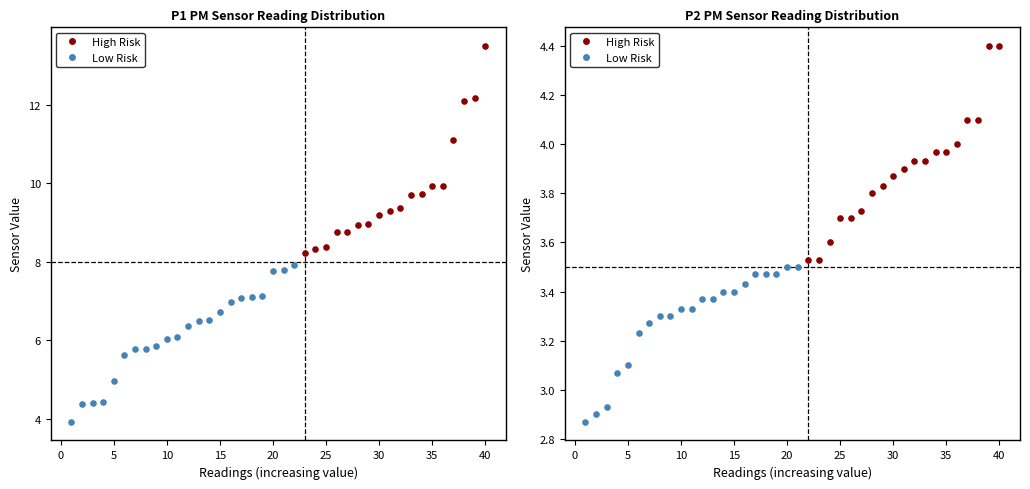

At how many categories does at least one series exceed 12?

3